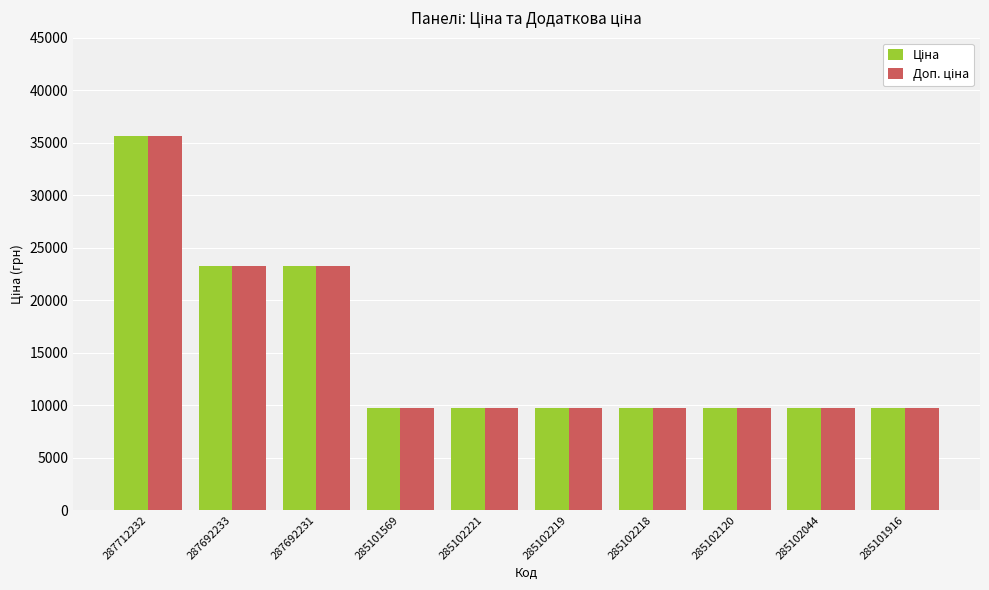

What is the total value across all series at 285102120?

19528.8